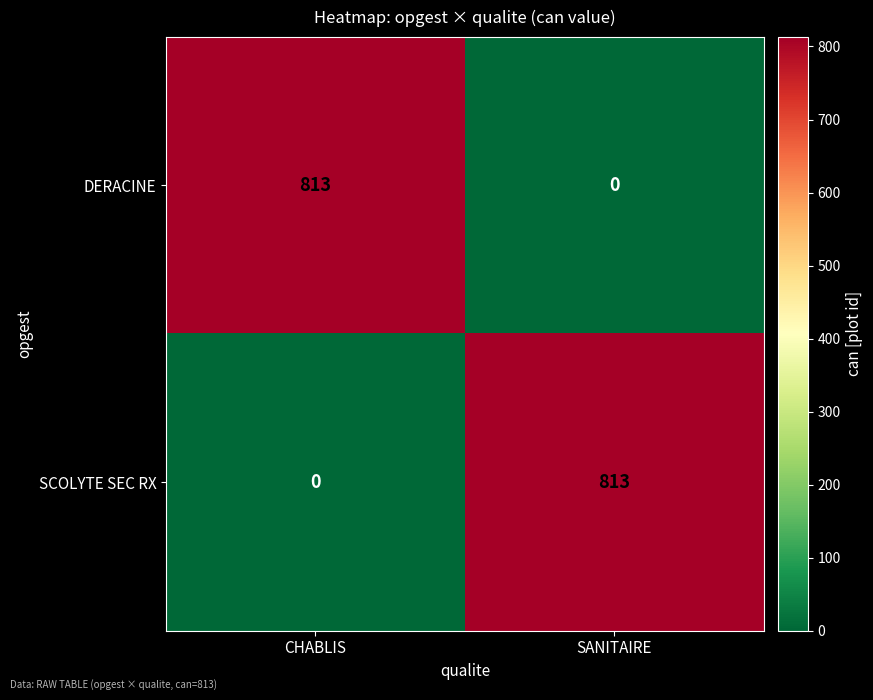

What is the spread (max minus min) of values at CHABLIS?

813